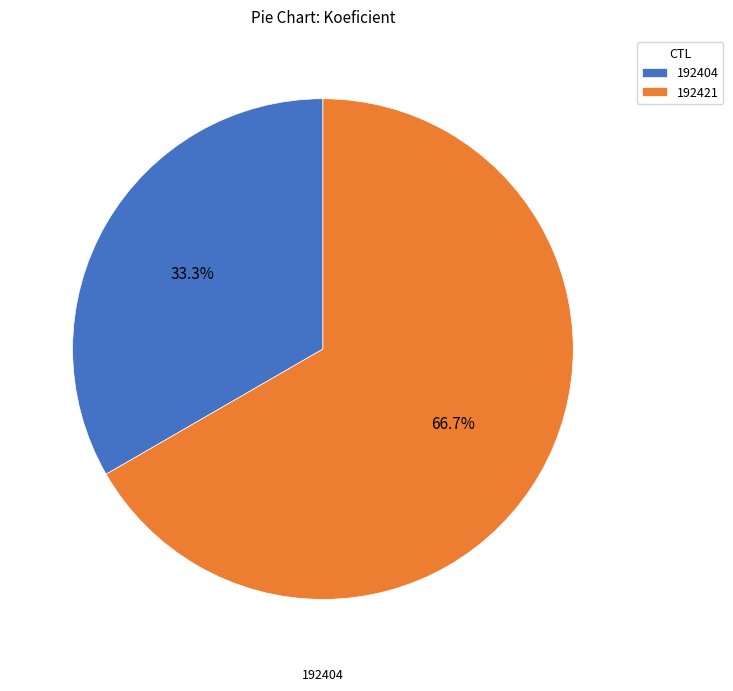

Is the sum of 192404 and 192421 greater than half?

Yes